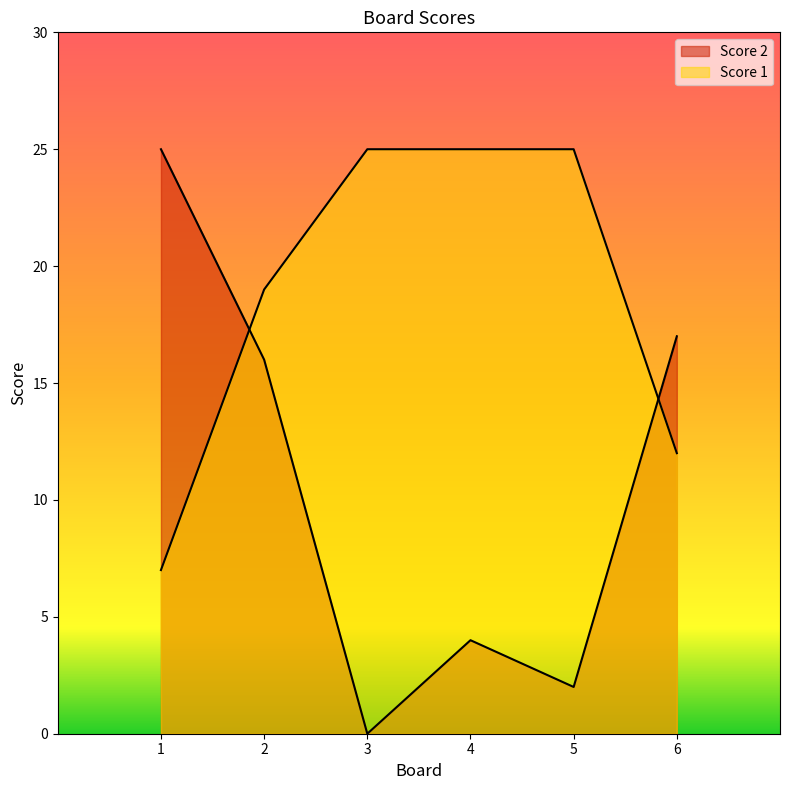

Which series has the largest total across all categories?

Score 1